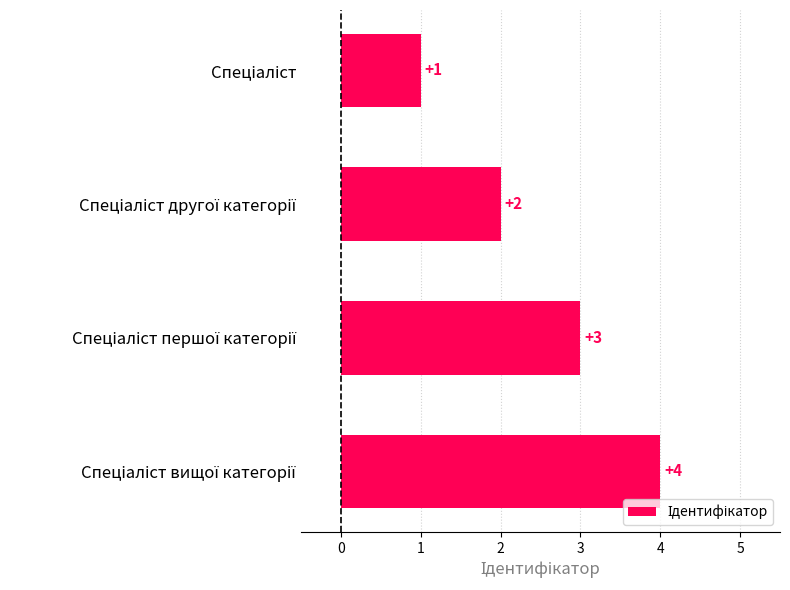

What is the smallest value displayed?

1